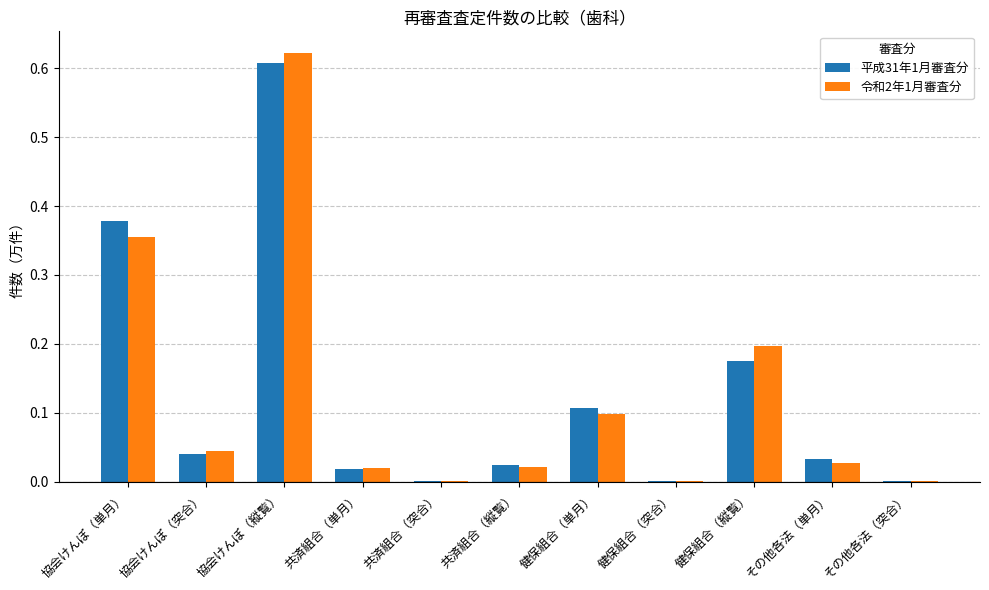

Which category has the highest value in the 平成31年1月審査分 series?

協会けんぽ（縦覧）